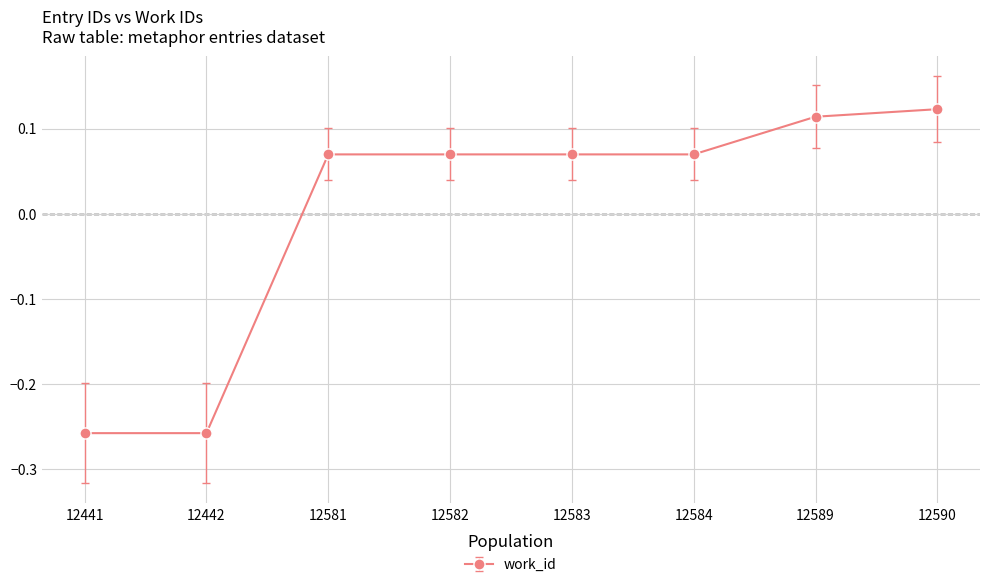

How many negative values are there?

2